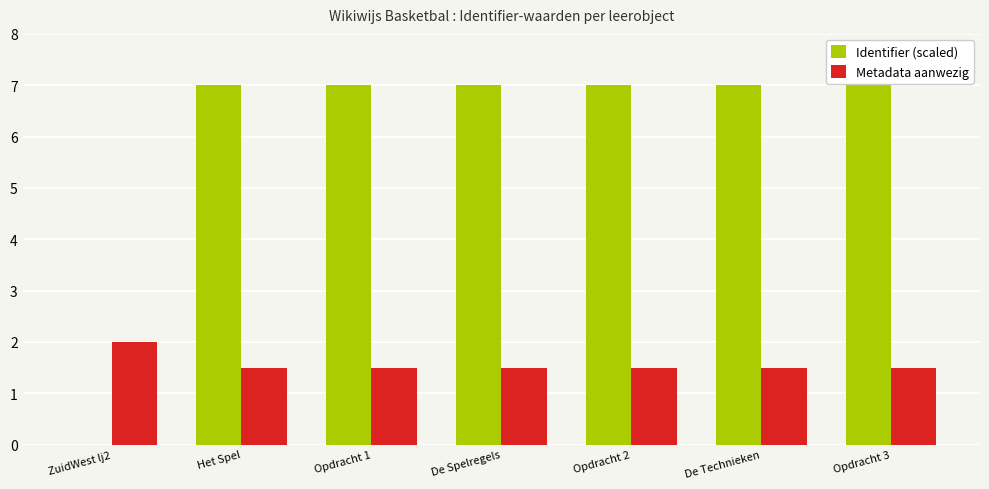

Which series has the largest total across all categories?

Identifier (scaled)